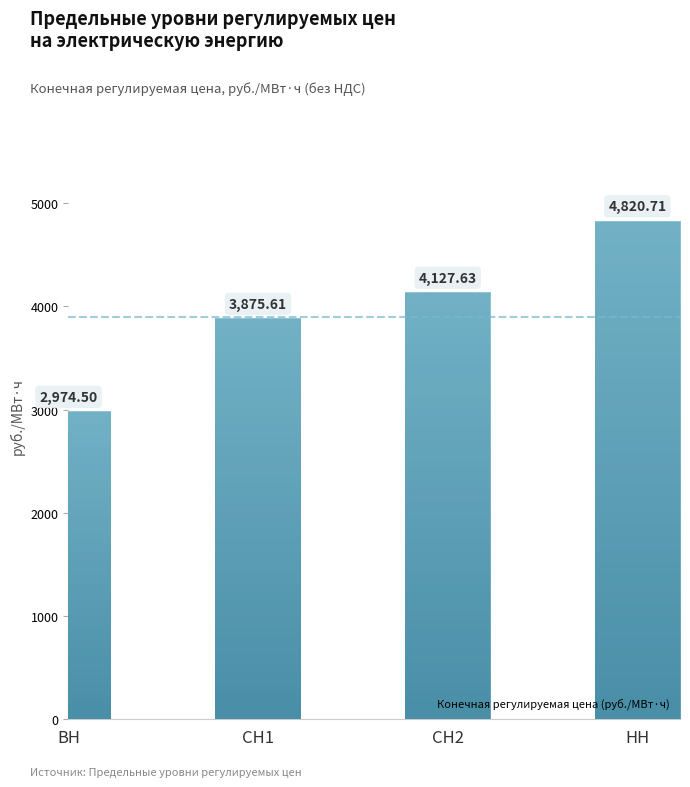

What is the difference between the second highest and minimum values?

1153.1